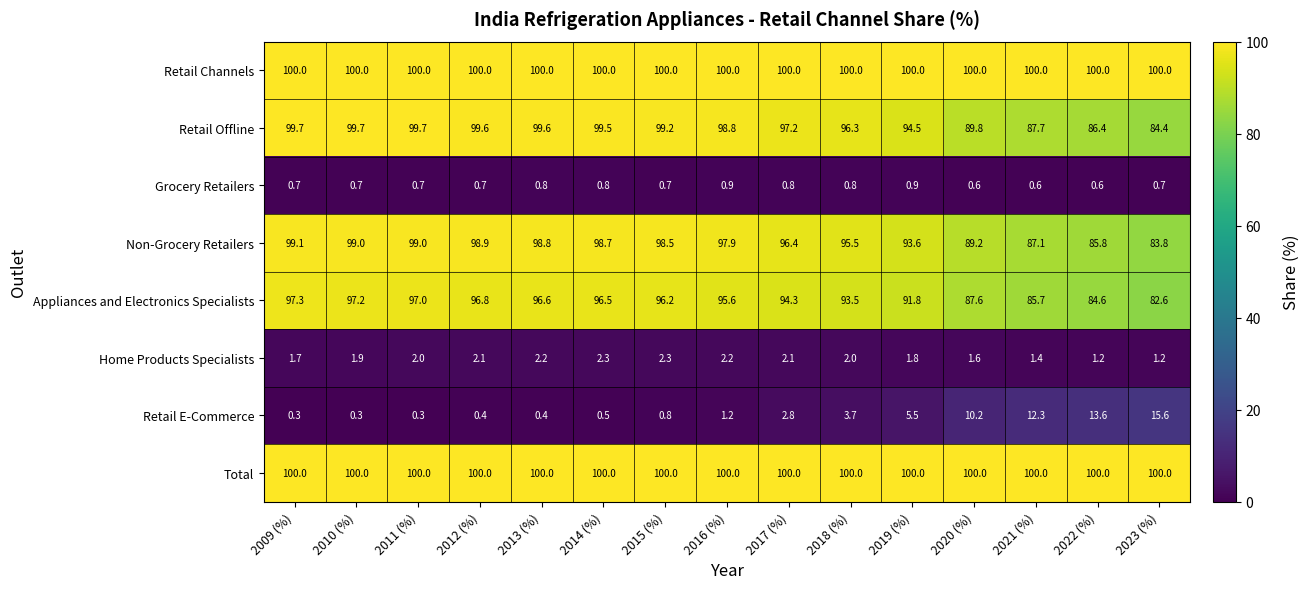

Is the value of Home Products Specialists at 2018 (%) greater than the value of Appliances and Electronics Specialists at 2012 (%)?

No